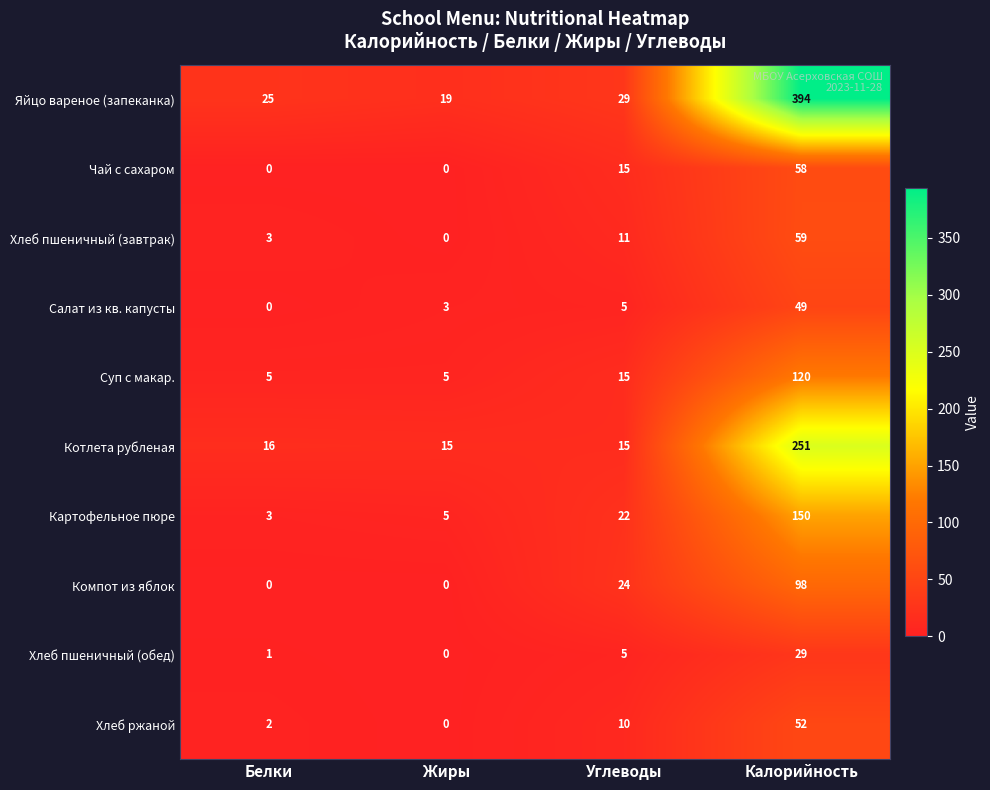

List the series in order of their peak value, highest first.

Яйцо вареное (запеканка), Котлета рубленая, Картофельное пюре, Суп с макар., Компот из яблок, Хлеб пшеничный (завтрак), Чай с сахаром, Хлеб ржаной, Салат из кв. капусты, Хлеб пшеничный (обед)